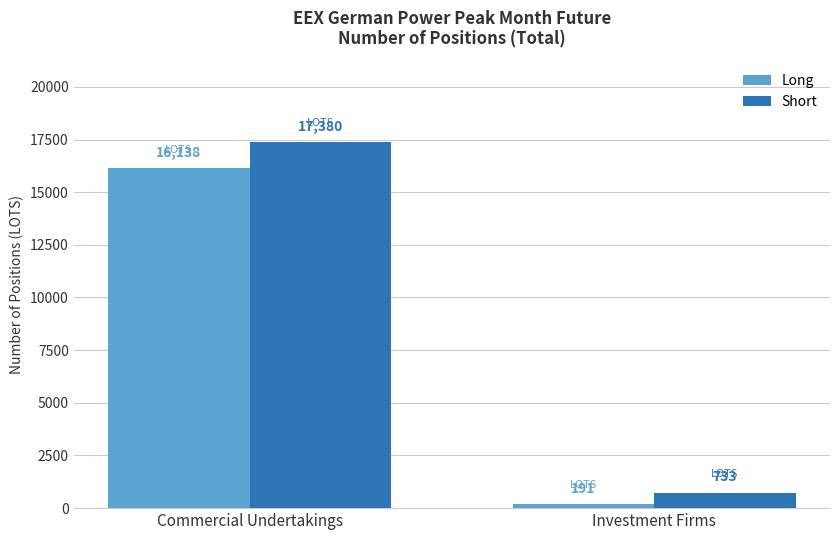

At which label is Long closest to 8164?

Investment Firms